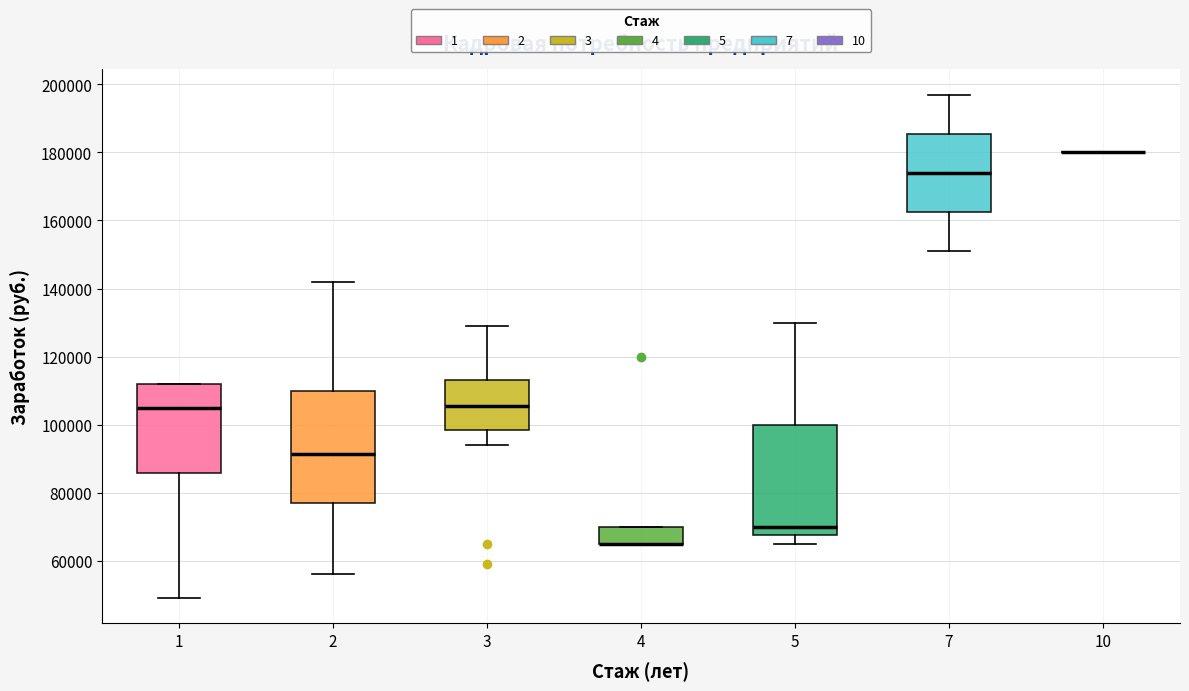

Reading left to right, transcribe this box plot: for each box, give where its median line is, the range the box spans, and where its two whiskers end, as read against the y-axis. The values are not printed on the chart, so give them approximately, as read against the axis.

1: median 106000, box 86000 to 112000, whiskers 50000 to 112000
2: median 92000, box 78000 to 110000, whiskers 56000 to 142000
3: median 106000, box 98000 to 114000, whiskers 94000 to 130000
4: median 66000 (drawn on the box's lower edge), box 66000 to 70000, whiskers 66000 to 70000
5: median 70000, box 68000 to 100000, whiskers 66000 to 130000
7: median 174000, box 162000 to 186000, whiskers 152000 to 198000
10: box collapsed to a line at 180000, whiskers 180000 to 180000